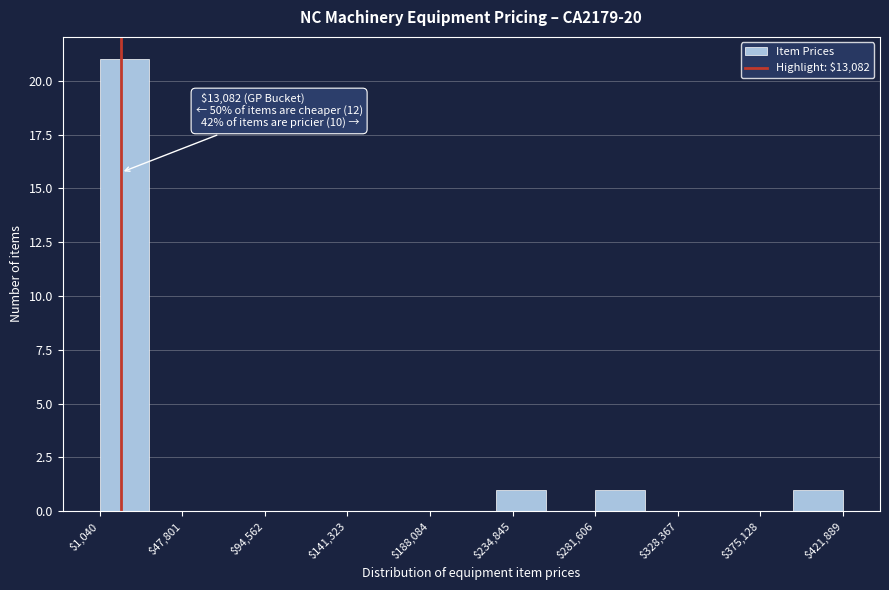

Over which range of the x-axis is the bar tallest?

0 to 30000